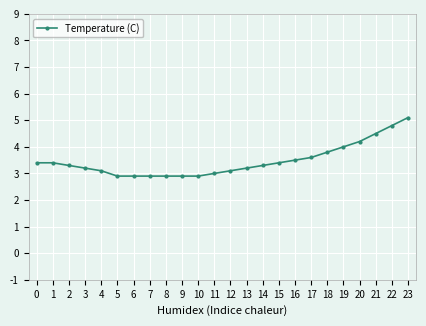

What is the smallest value displayed?

2.9